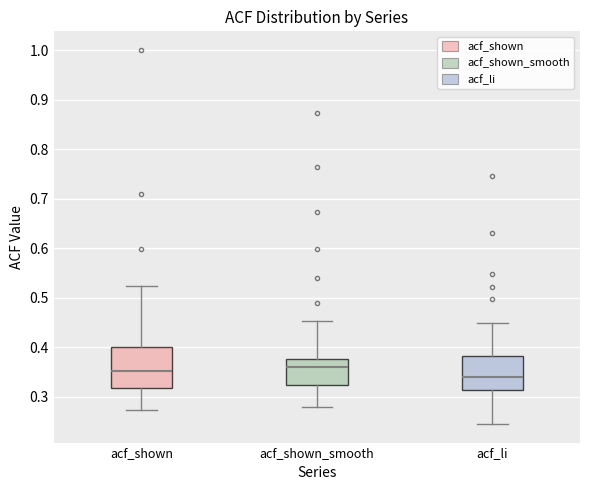

Reading left to right, read every box against the y-axis: the position of its median line, the range the box covers, and the ends of its whiskers. The values are not printed on the chart, so give them approximately, as read against the axis.

acf_shown: median 0.35, box 0.32 to 0.40, whiskers 0.27 to 0.52
acf_shown_smooth: median 0.36, box 0.32 to 0.38, whiskers 0.28 to 0.45
acf_li: median 0.34, box 0.31 to 0.38, whiskers 0.25 to 0.45